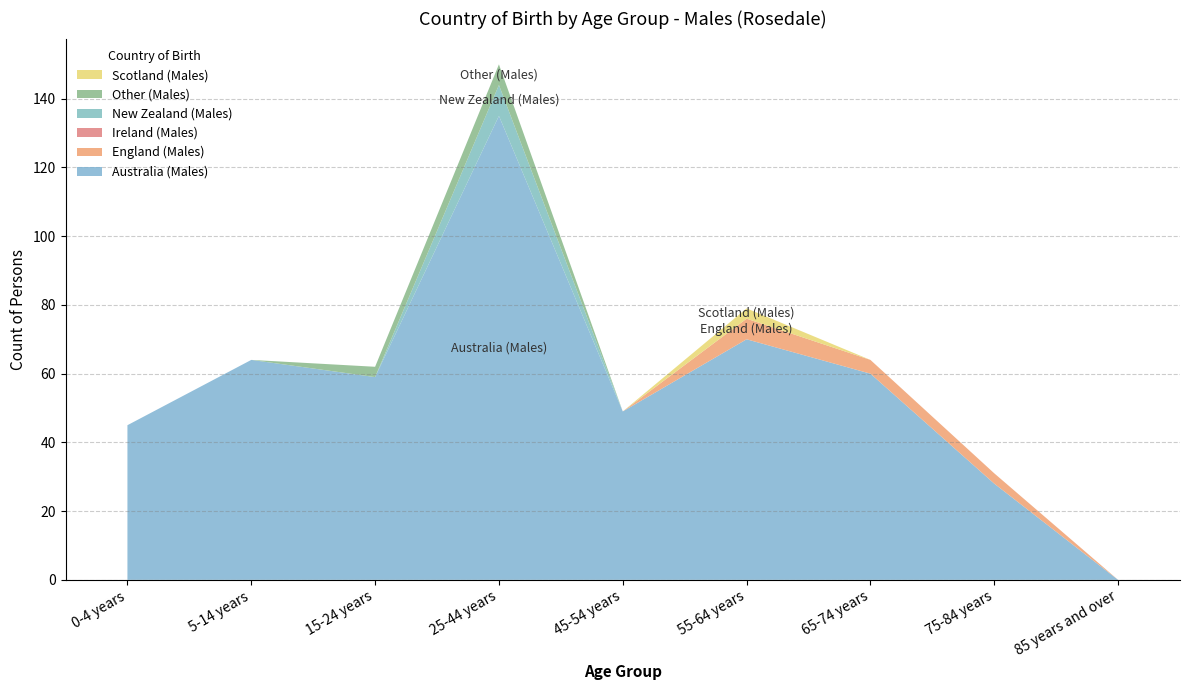

Reading left to right, extract all data points from this chart.

Australia (Males): 45	64	59	135	49	70	60	28	0
England (Males): 0	0	0	0	0	6	4	3	0
Ireland (Males): 0	0	0	0	0	0	0	0	0
New Zealand (Males): 0	0	0	9	0	0	0	0	0
Other (Males): 0	0	3	6	0	0	0	0	0
Scotland (Males): 0	0	0	0	0	3	0	0	0